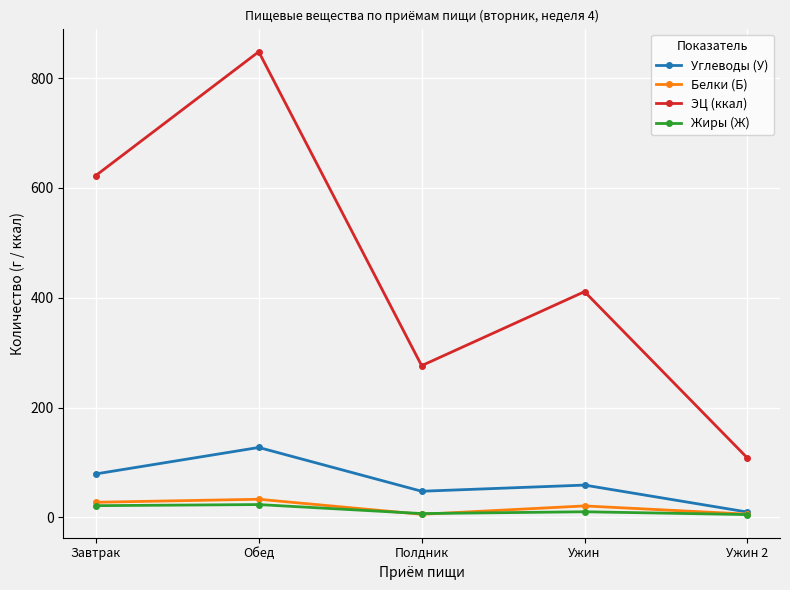

True or false: Углеводы (У) and ЭЦ (ккал) cross at least once.

False